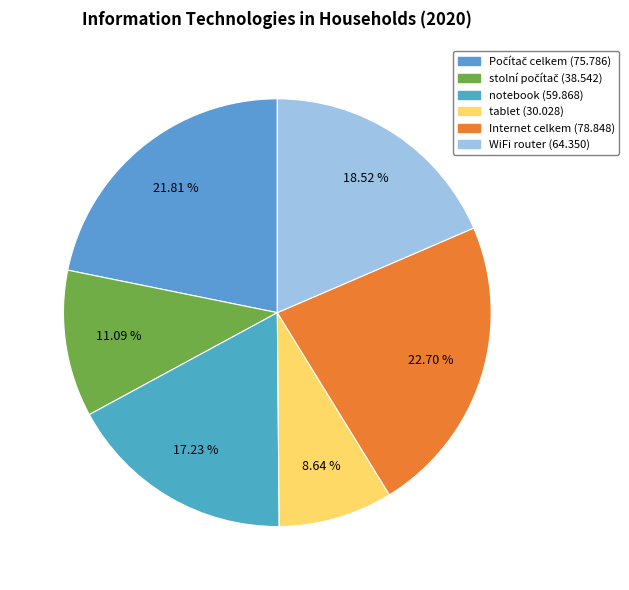

How many segments does this pie chart have?

6